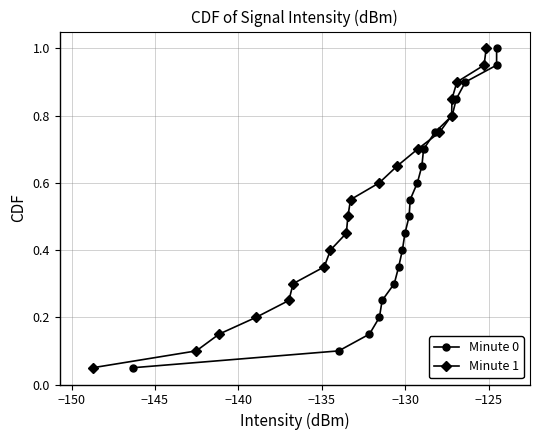

True or false: Minute 1 and Minute 0 intersect in this chart.

False